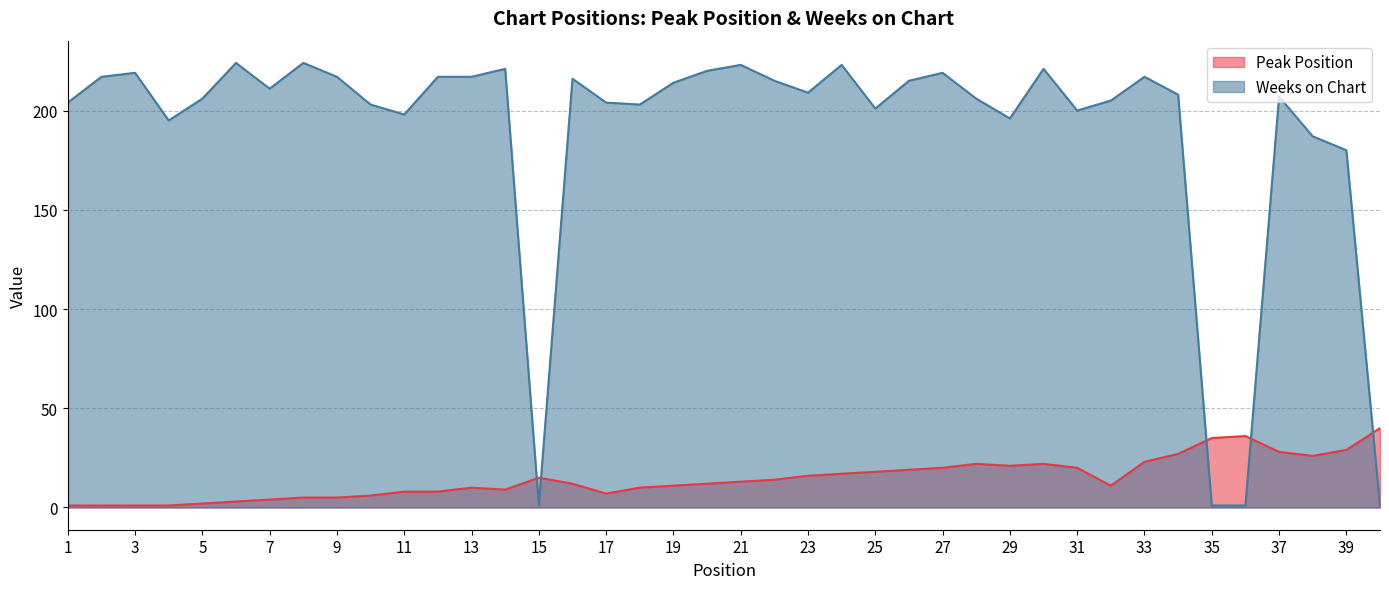

Rank the series at 30 from highest to lowest value.

Weeks on Chart, Peak Position